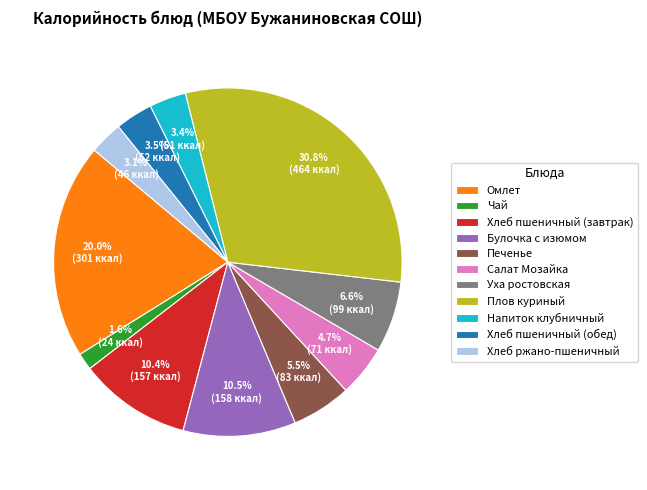

To the nearest percent, what is the difference between the Булочка с изюмом and Печенье slice percentages?

5%